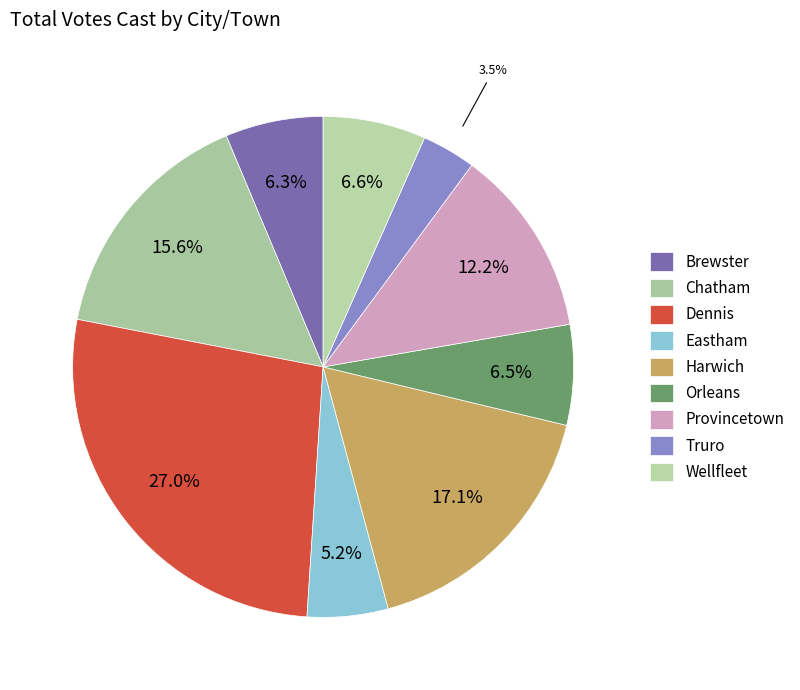

Is there any slice that represents more than half of the pie?

No